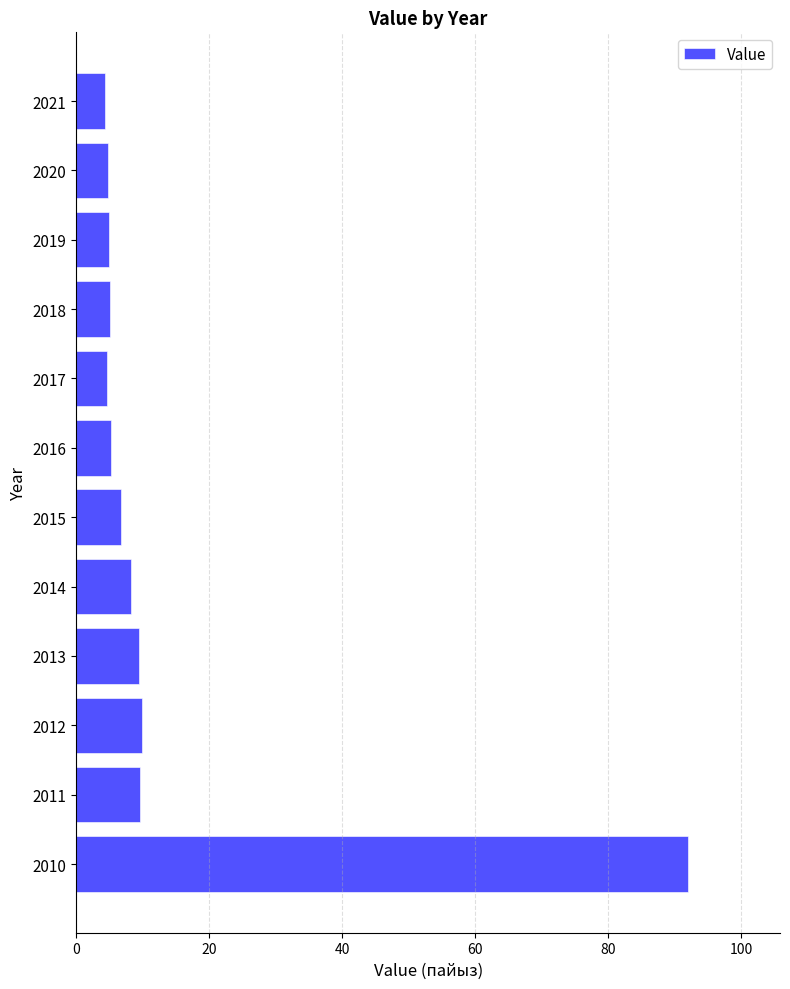

What is the sum of all values?

164.7